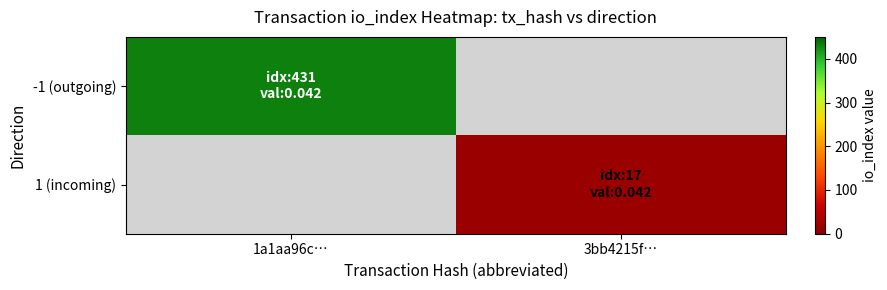

Which label corresponds to the smallest value in the chart?

3bb4215f…